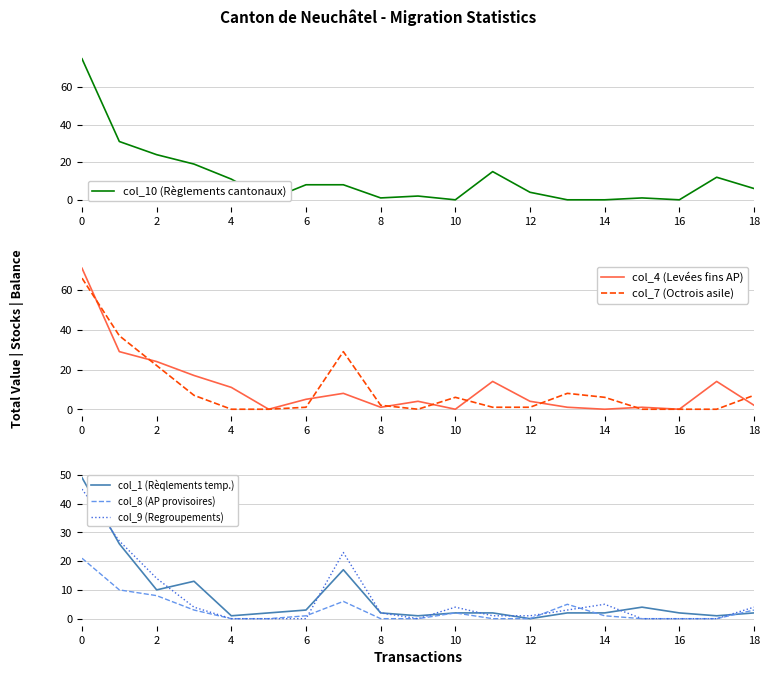

Does the chart display data point markers on the line(s)?

No